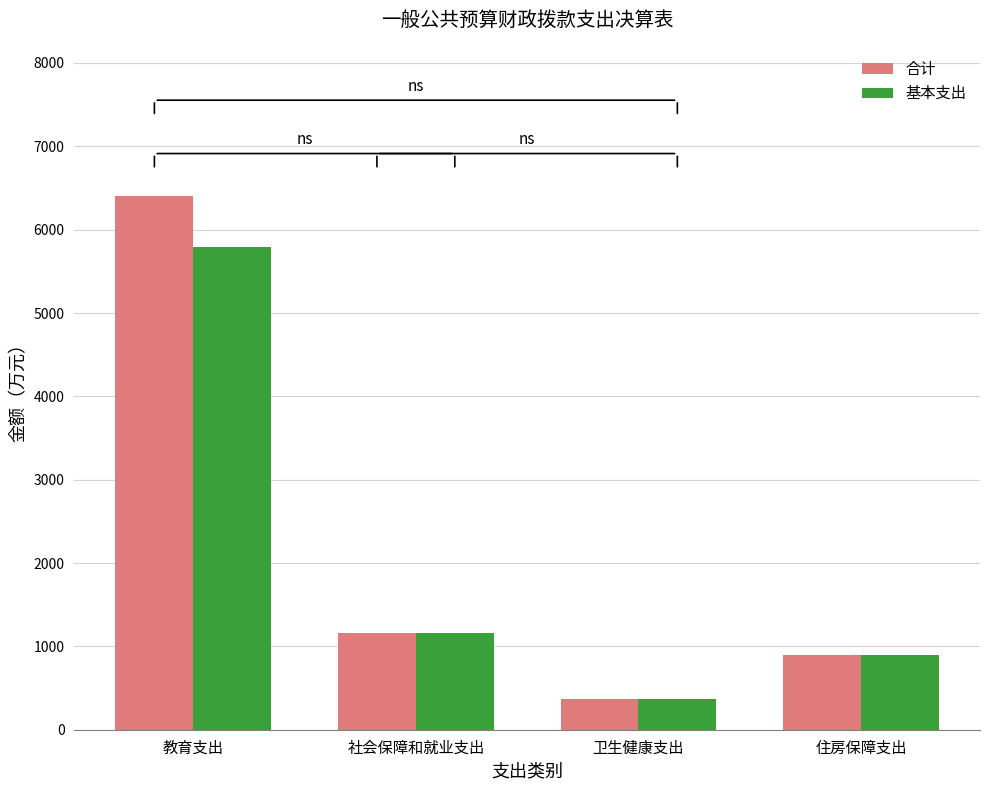

What position from the right is 住房保障支出?

1